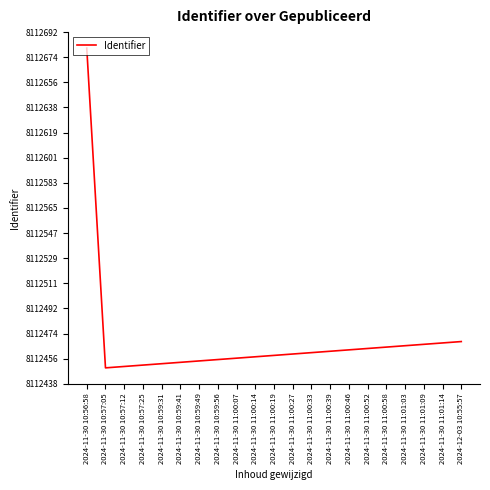

Where is the data nearest to the value 8112565?

2024-12-03 10:55:57